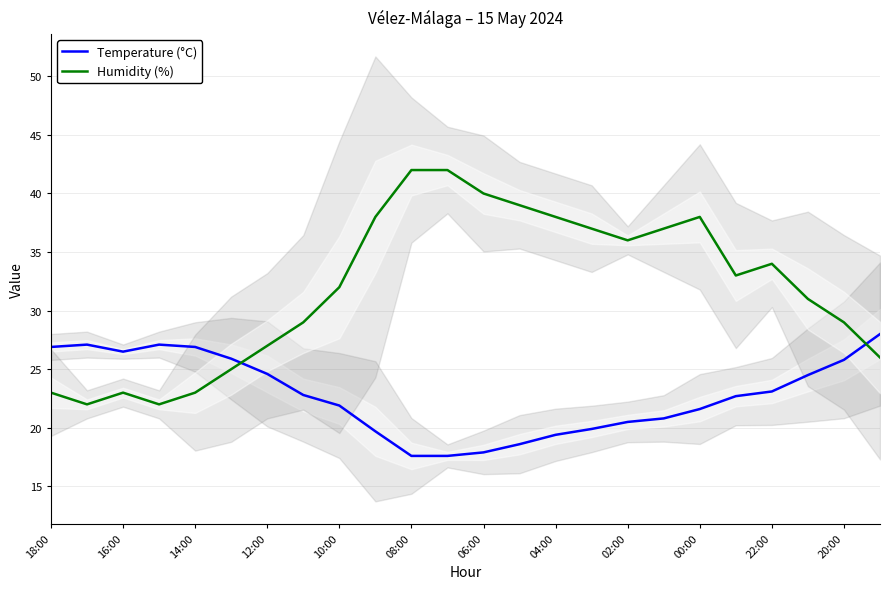

The value of Temperature (°C) at 21 is 15.7. True or false?

False